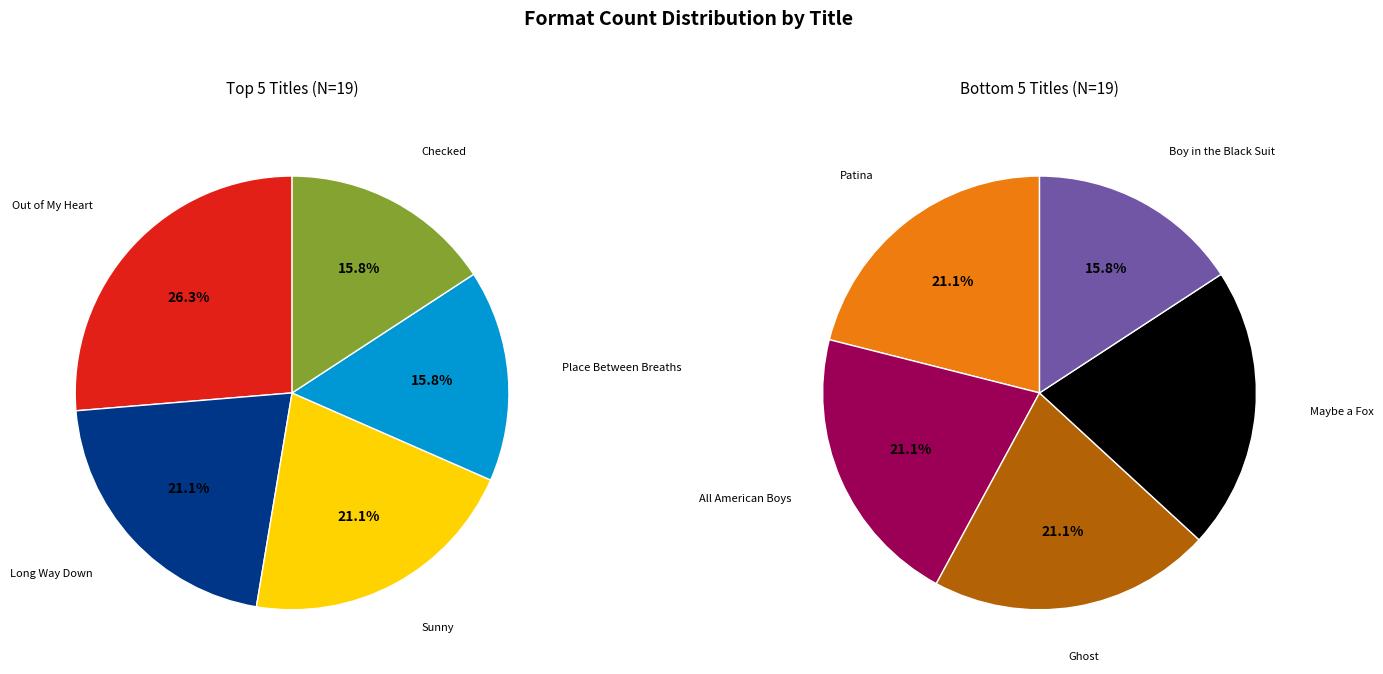

Count the number of slices in the pie.

10